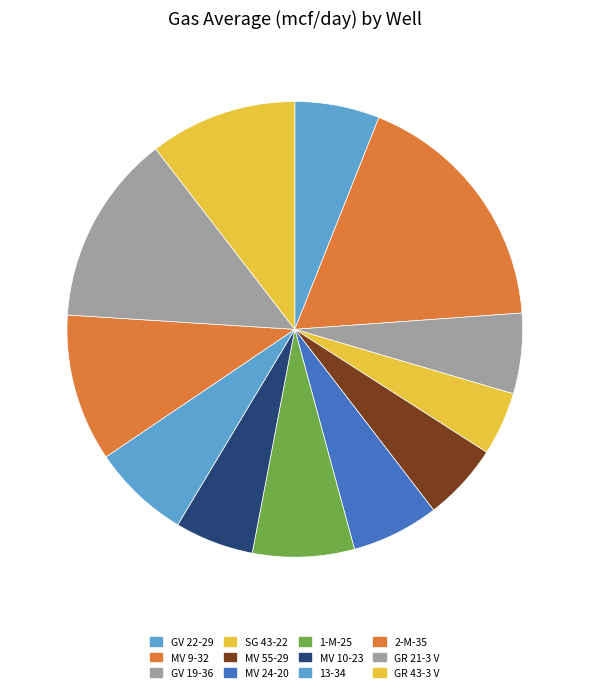

Is it true that 2-M-35 is 10% of the pie?

True